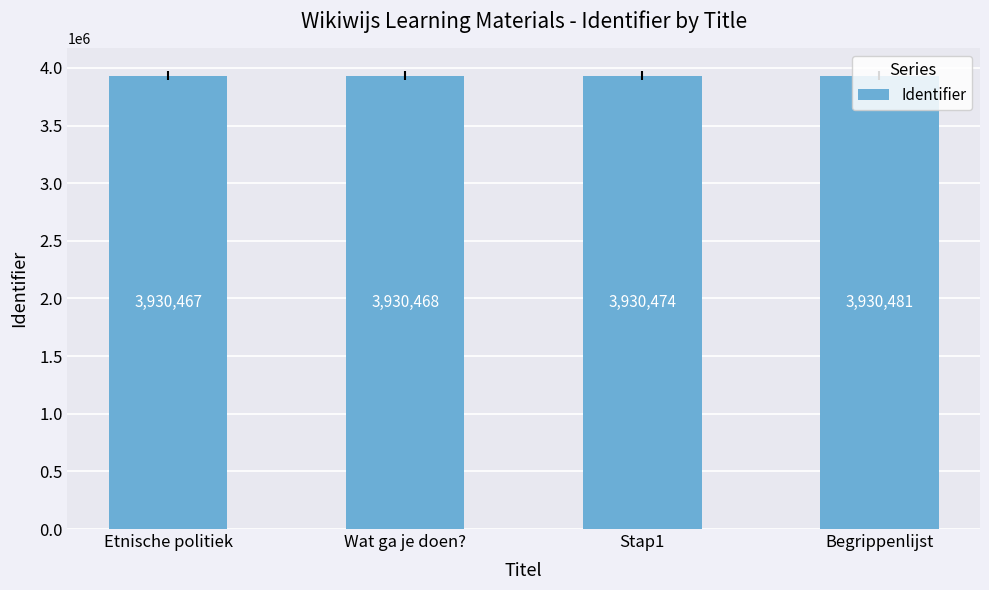

What is the label of the 4th bar from the left?

Begrippenlijst